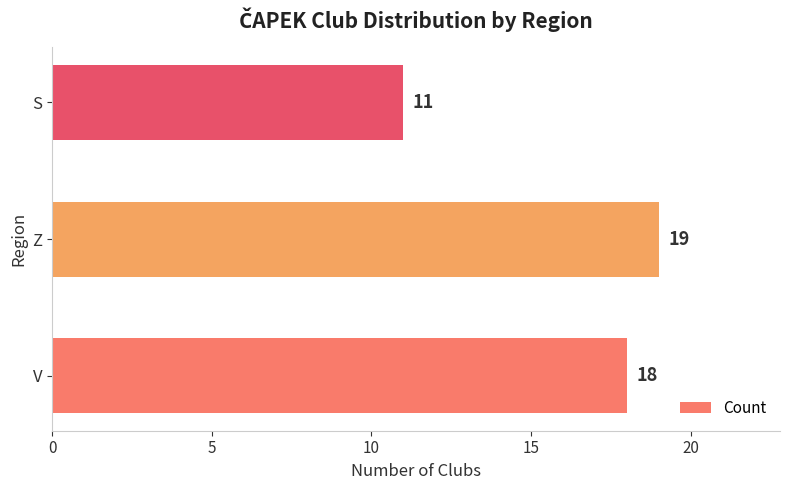

Reading bottom to top, what are all the values shown in this chart?

18	19	11